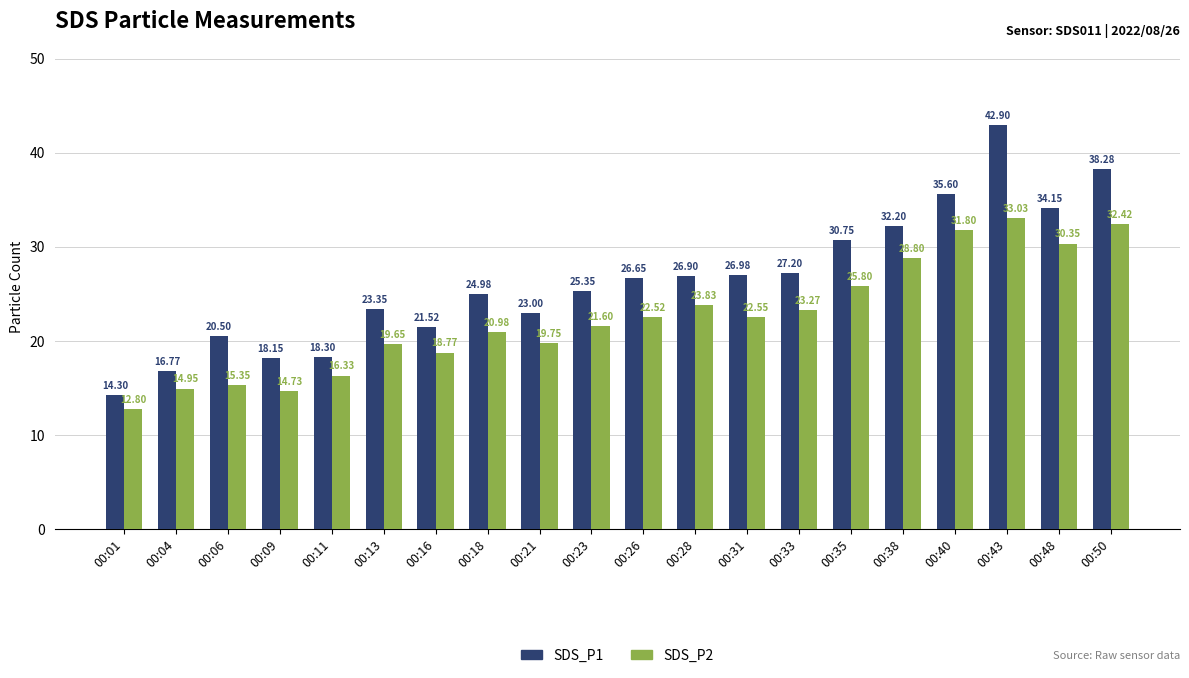

Does the chart contain stacked bars?

No